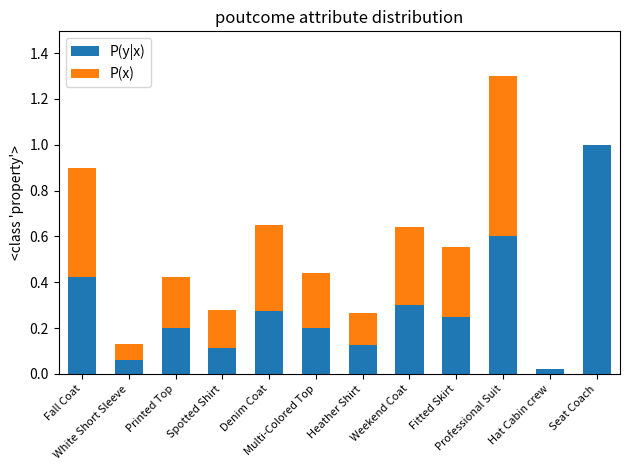

Are the bars grouped side by side (vs. stacked)?

No